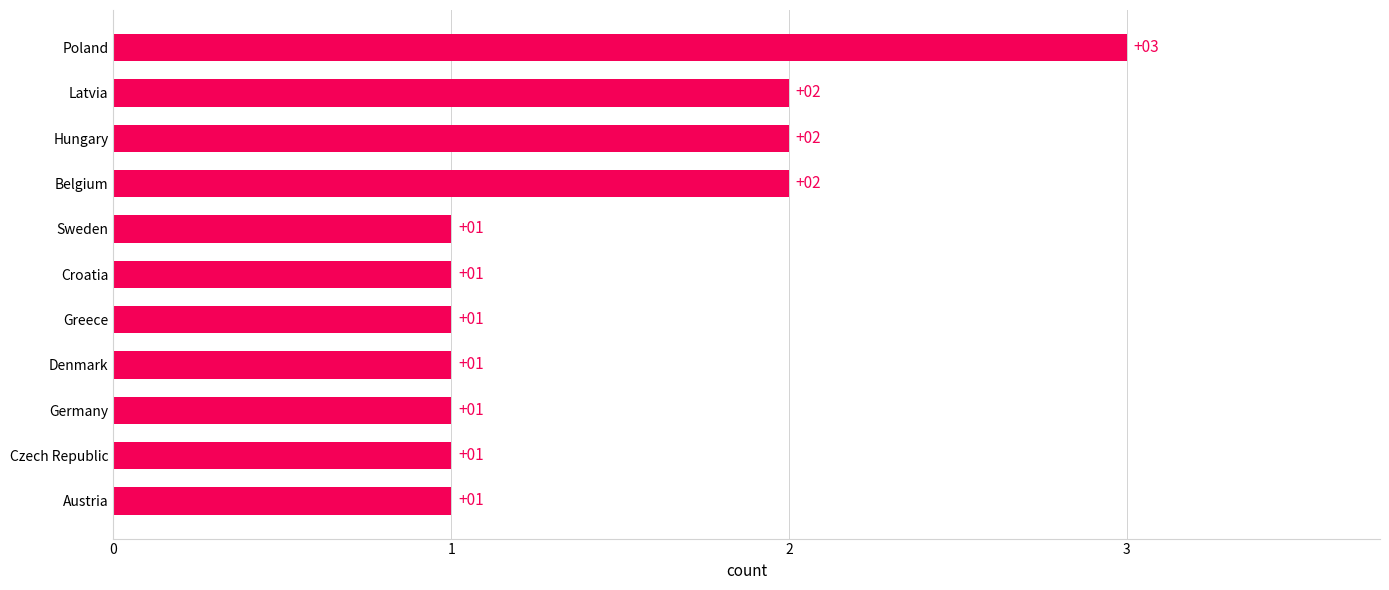

Which category has the highest value across all series?

Poland